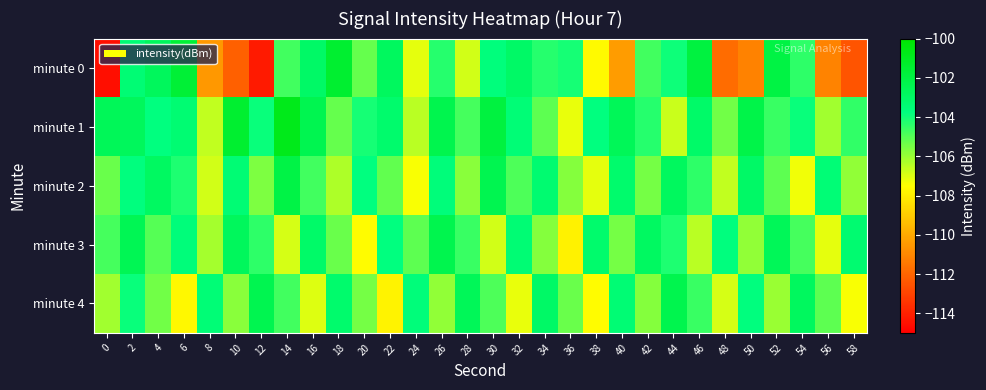

Which series has the largest range (max minus min)?

minute 0